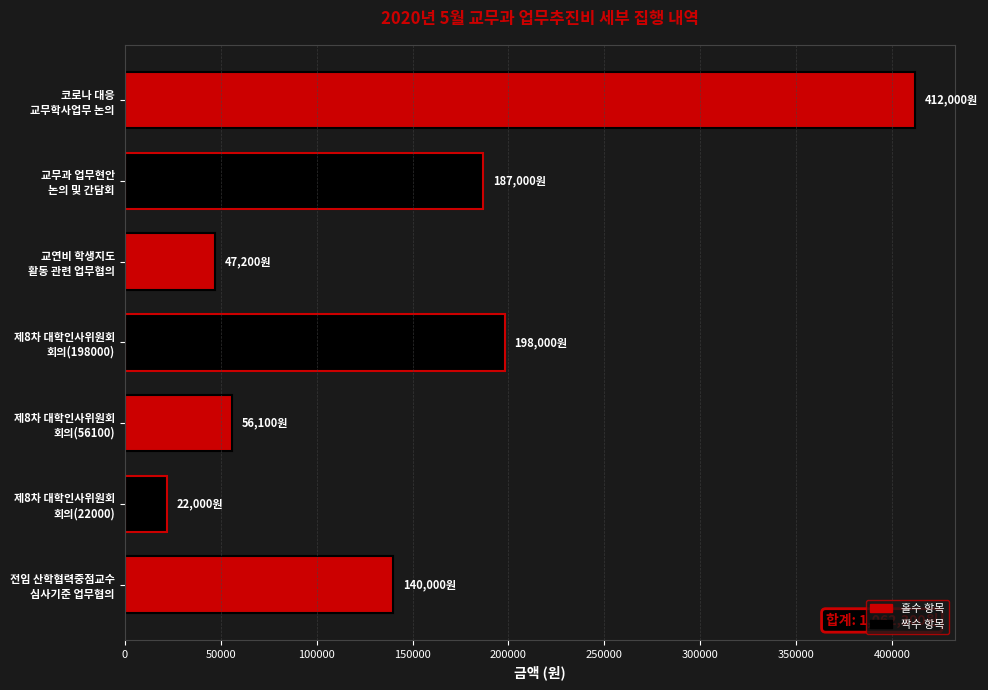

What is the greatest value displayed?

412000